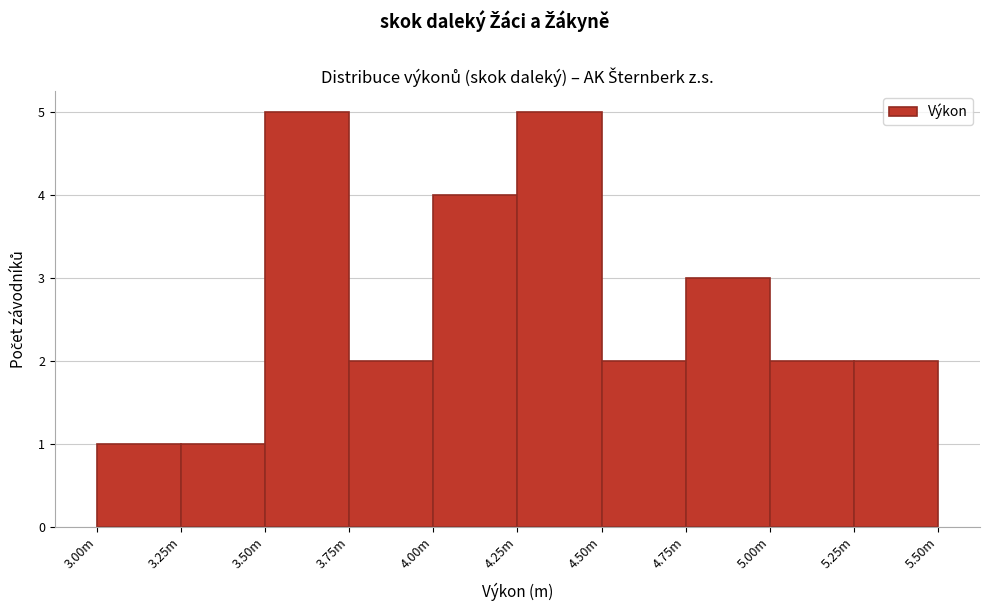

Reading right to left, what are all the values shown in this chart?

5.25m=2	5.00m=2	4.75m=3	4.50m=2	4.25m=5	4.00m=4	3.75m=2	3.50m=5	3.25m=1	3.00m=1